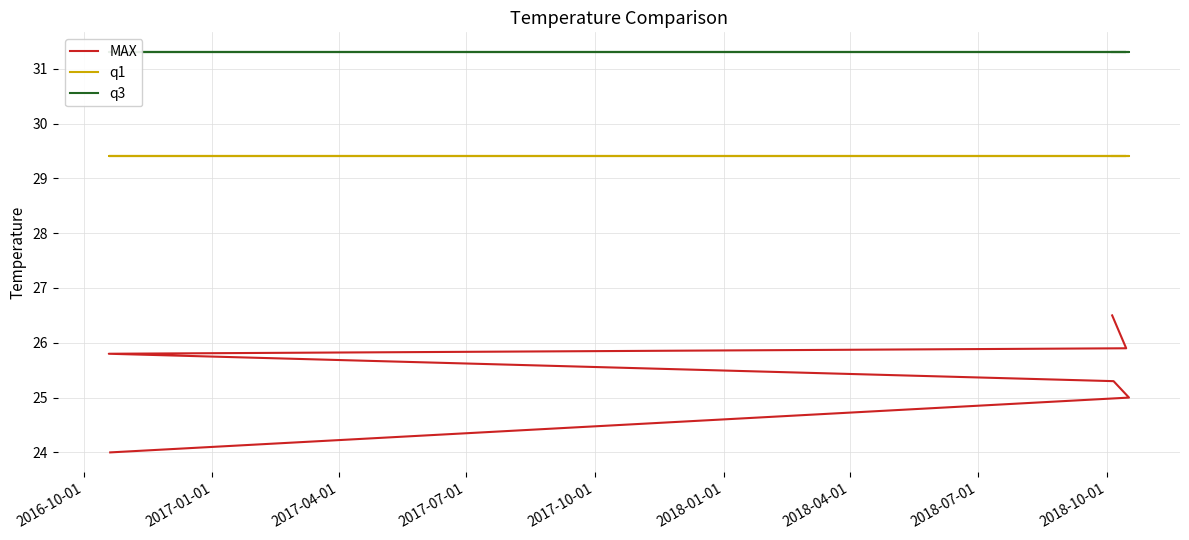

True or false: MAX and q3 cross at least once.

False